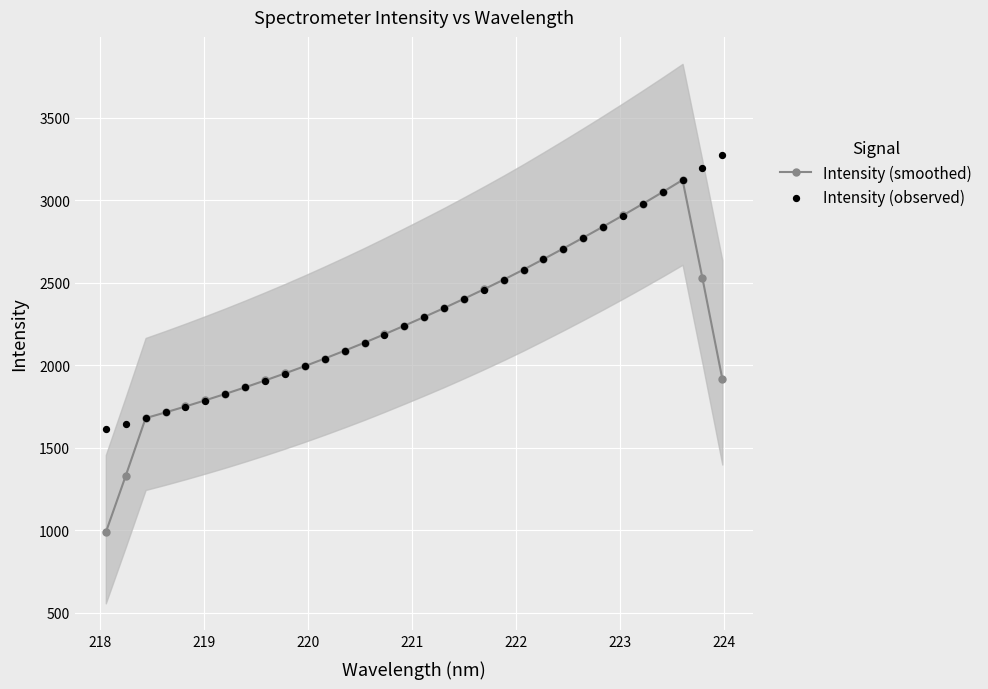

What are all the series names shown in the legend?

Intensity (smoothed), Intensity (observed)